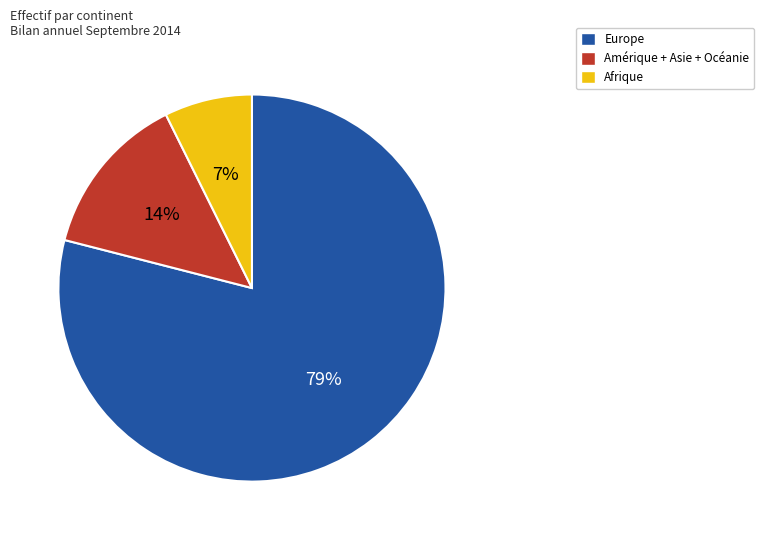

To the nearest percent, what is the difference between the largest and smallest slice percentages?

72%